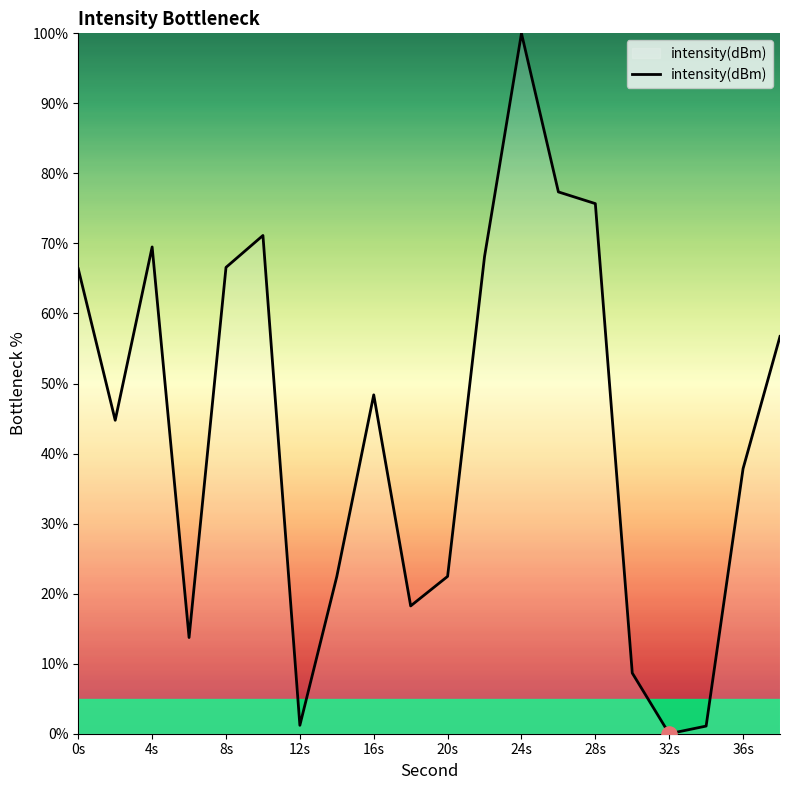

What is the greatest value displayed?

100.0